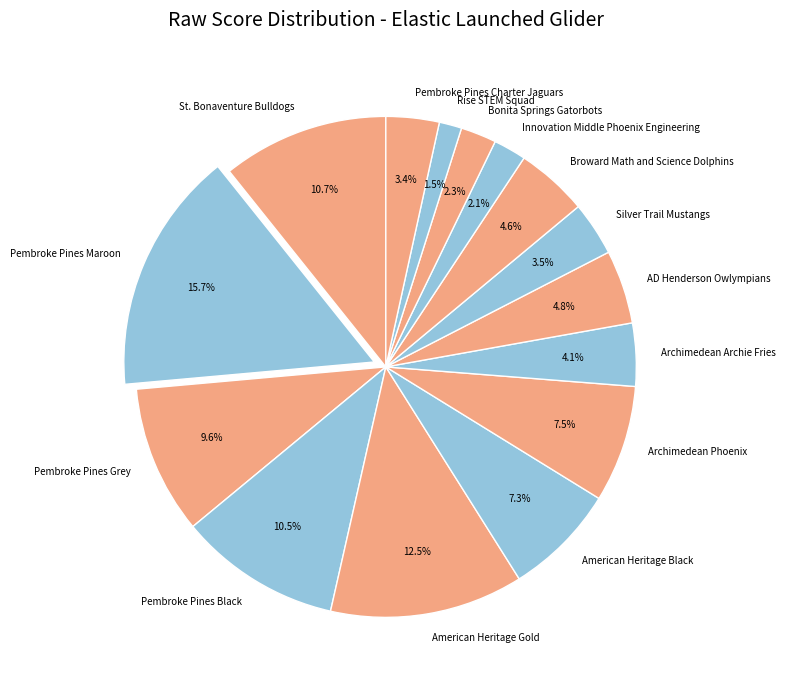

Is Rise STEM Squad the majority of the pie?

No